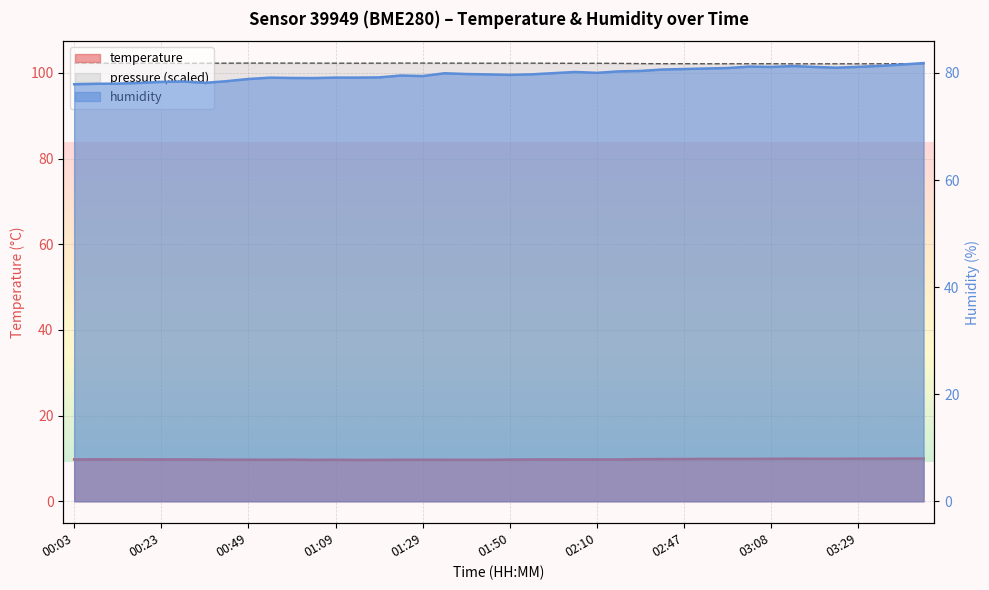

In temperature, how many points are higher than both neighbors (excluding endpoints)?

8